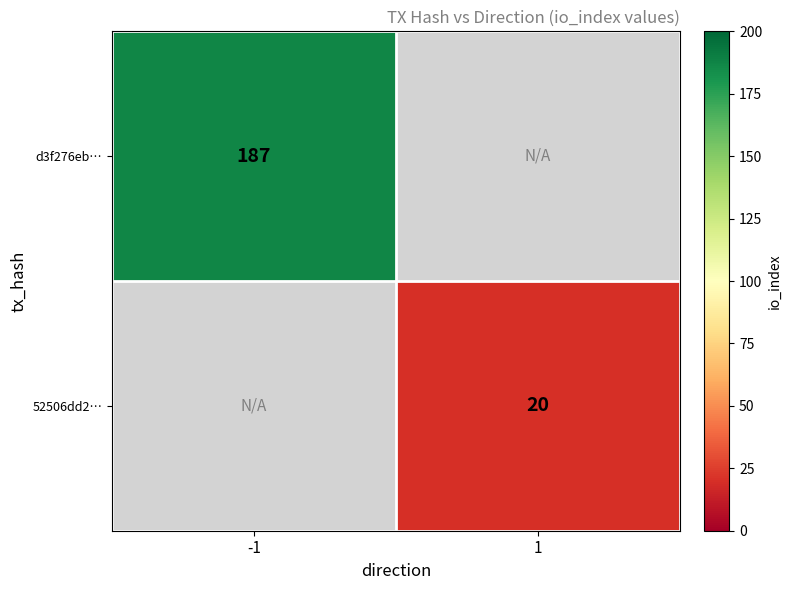

Is the value of d3f276eb… at -1 greater than the value of 52506dd2… at 1?

Yes